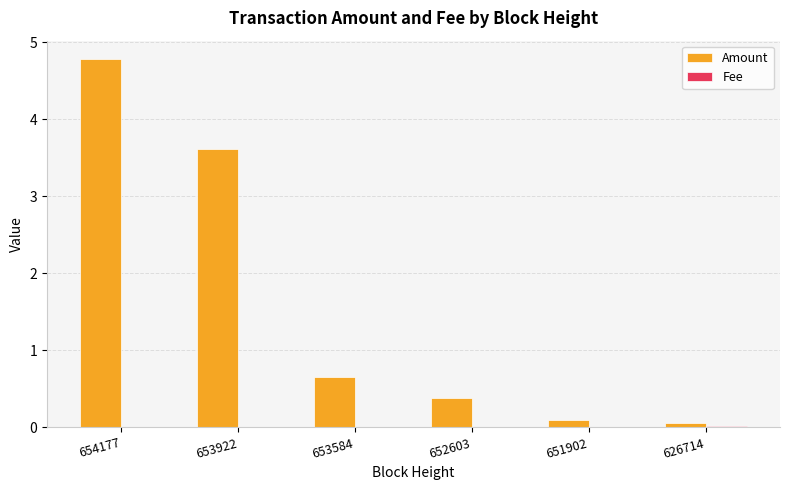

The Amount series shows 1.3 at 654177. True or false?

False